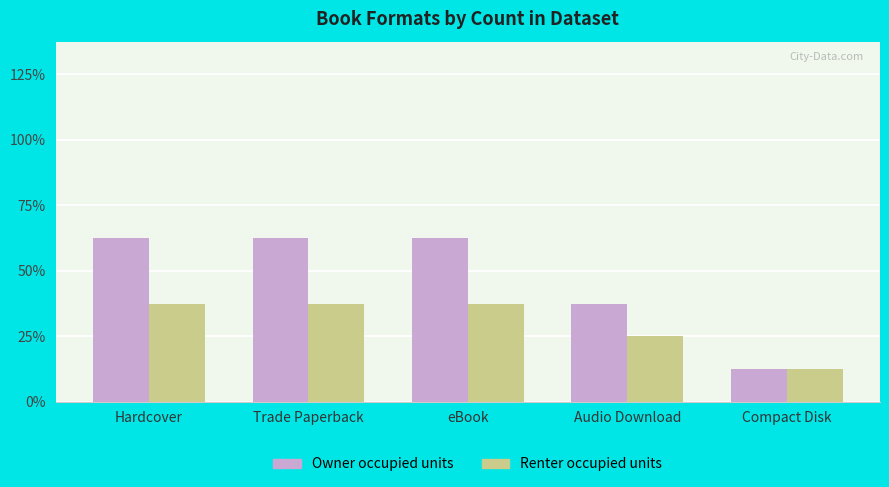

What are all the series names shown in the legend?

Owner occupied units, Renter occupied units